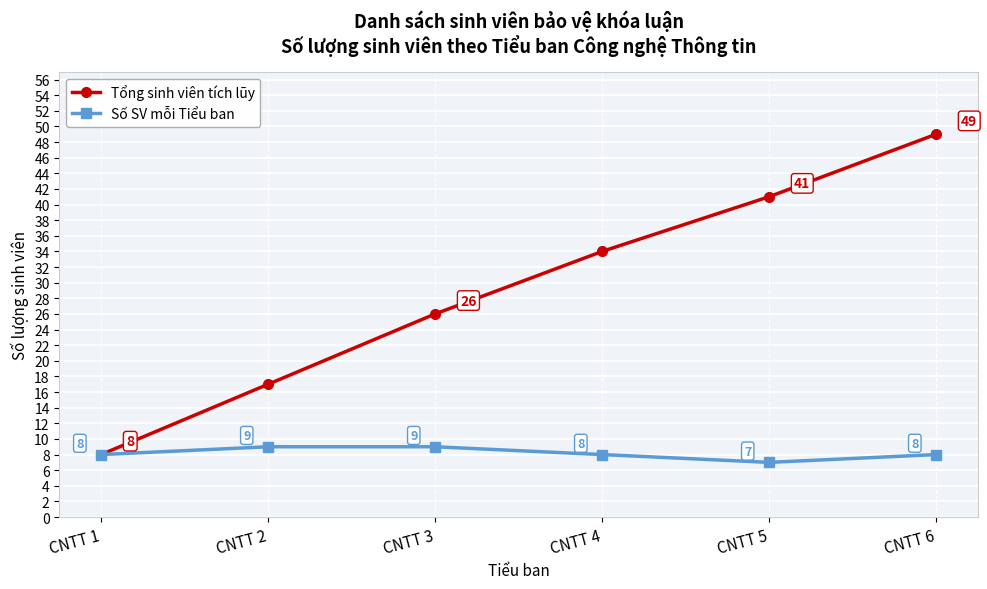

How many lines are shown in the chart?

2